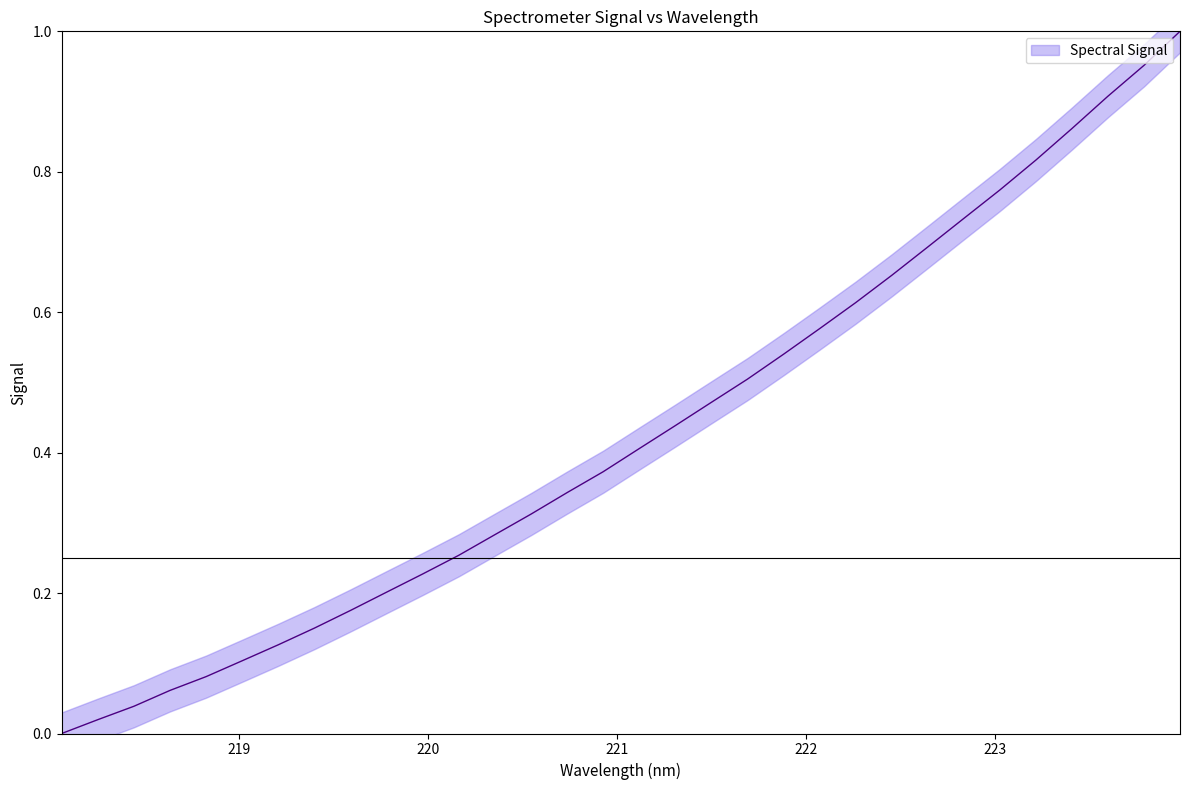

Count the number of categories in the chart.

32